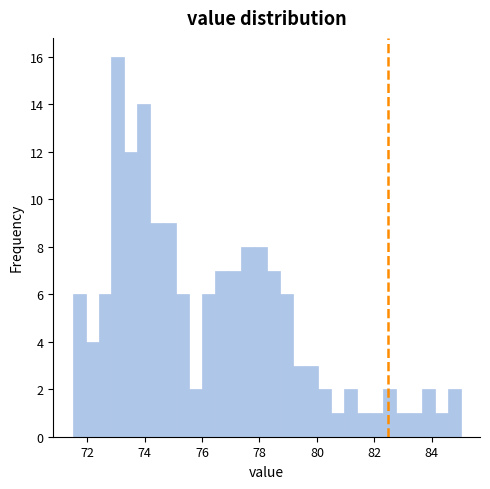

Around what value on the x-axis is the tallest bar? Give the approximate position of its centre, as read against the axis.

73.0